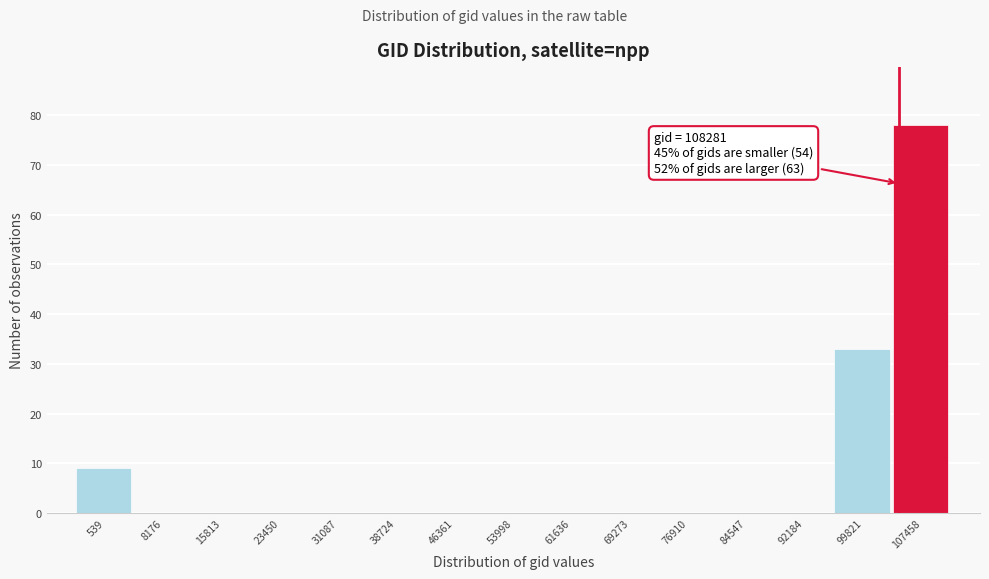

Reading left to right, list all the values displayed in this chart.

539=9	8176=0	15813=0	23450=0	31087=0	38724=0	46361=0	53998=0	61636=0	69273=0	76910=0	84547=0	92184=0	99821=33	107458=78